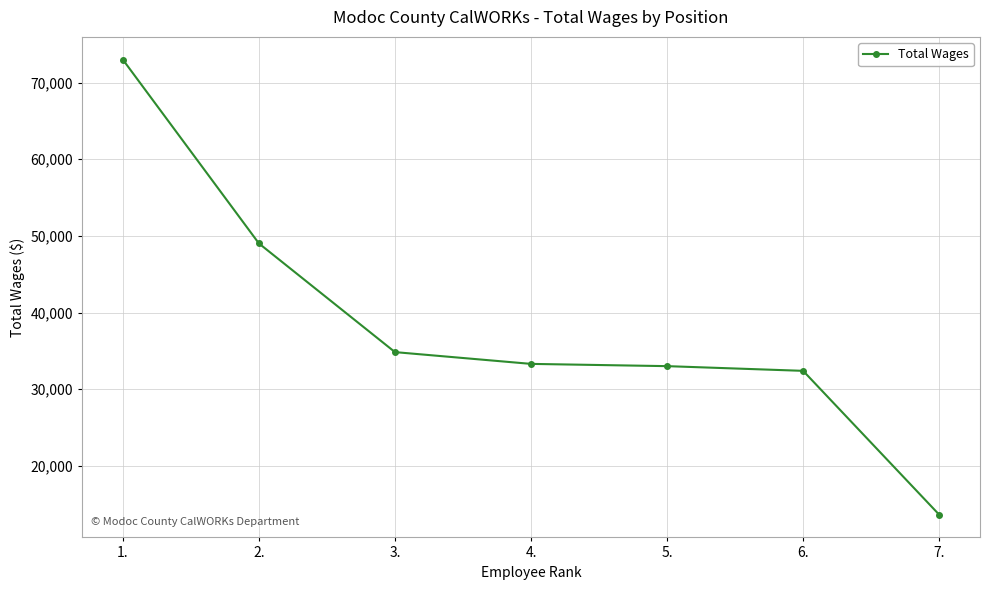

What position from the left is 5.?

5